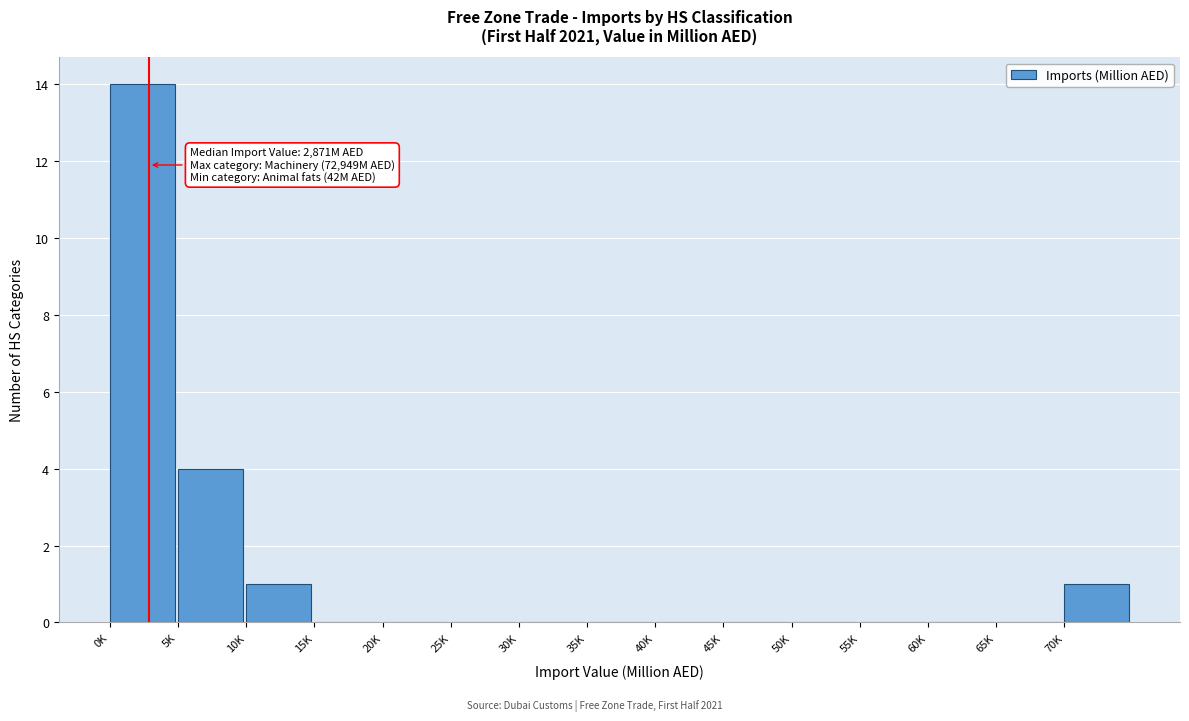

Reading right to left, what are all the values shown in this chart?

70K=1	65K=0	60K=0	55K=0	50K=0	45K=0	40K=0	35K=0	30K=0	25K=0	20K=0	15K=0	10K=1	5K=4	0K=14